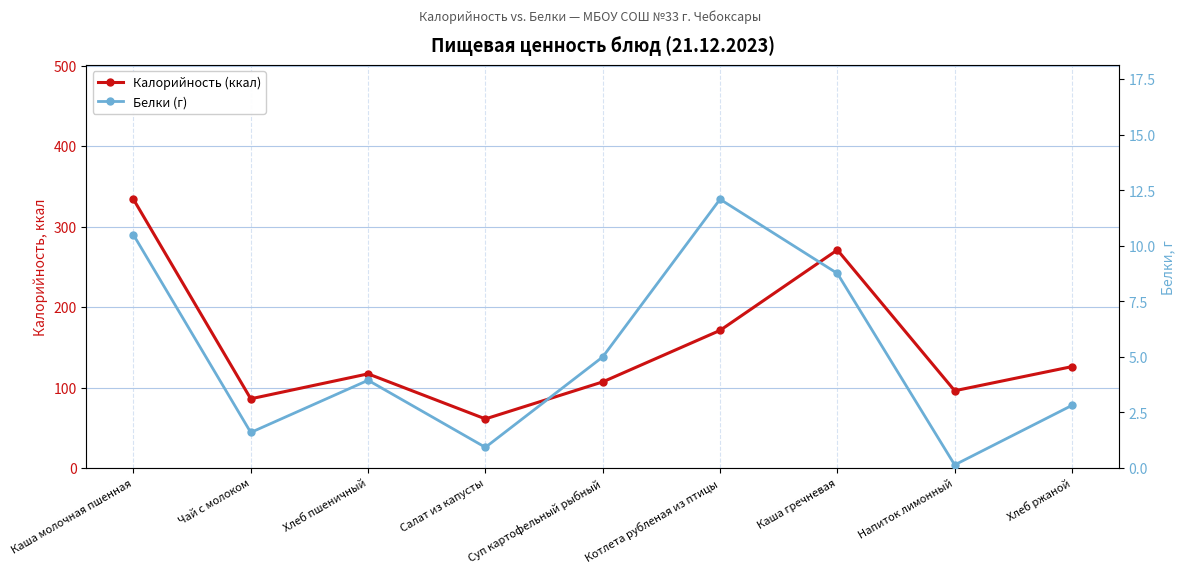

How many categories are shown in the chart?

9